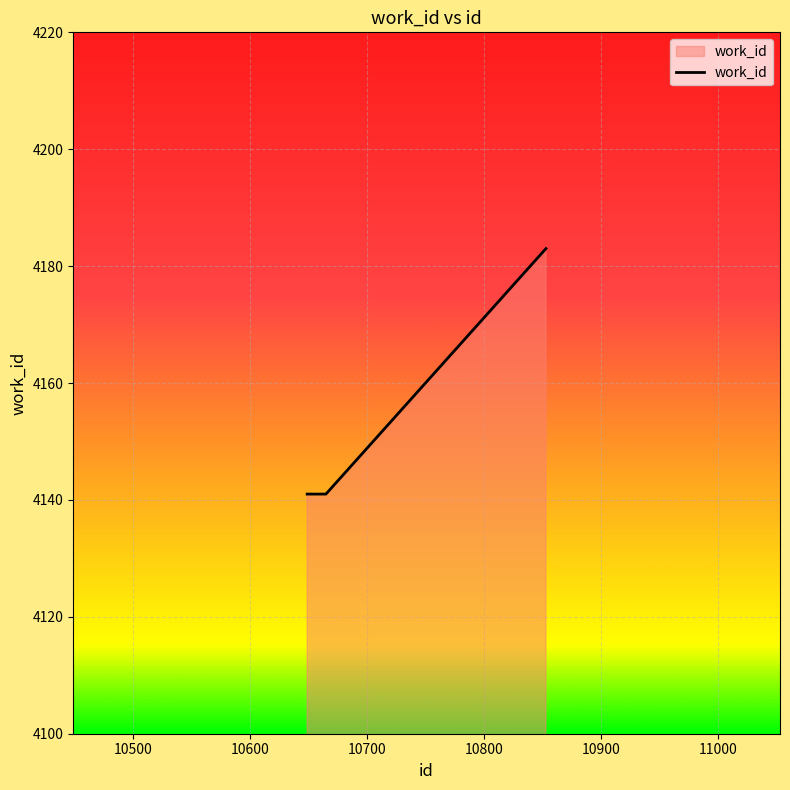

What is the maximum value shown in the chart?

4183